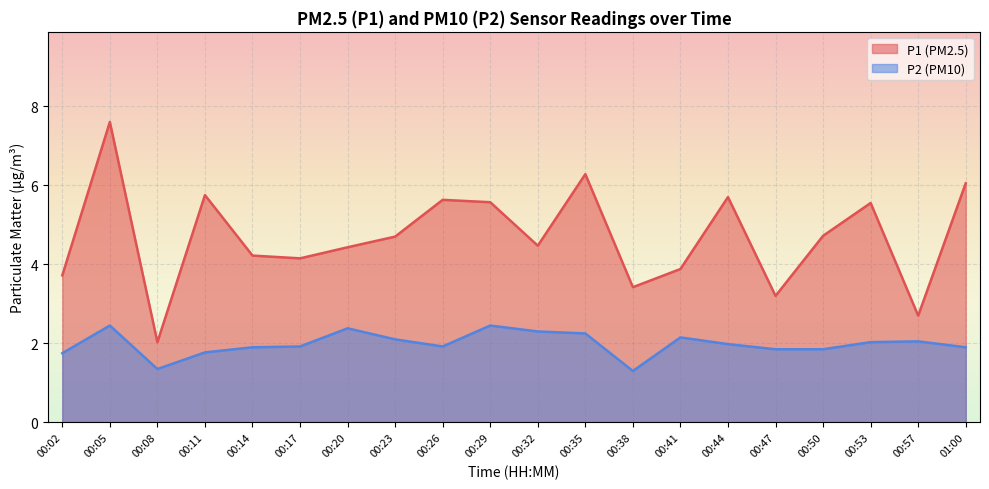

At which label does P2 reach its peak?

00:05